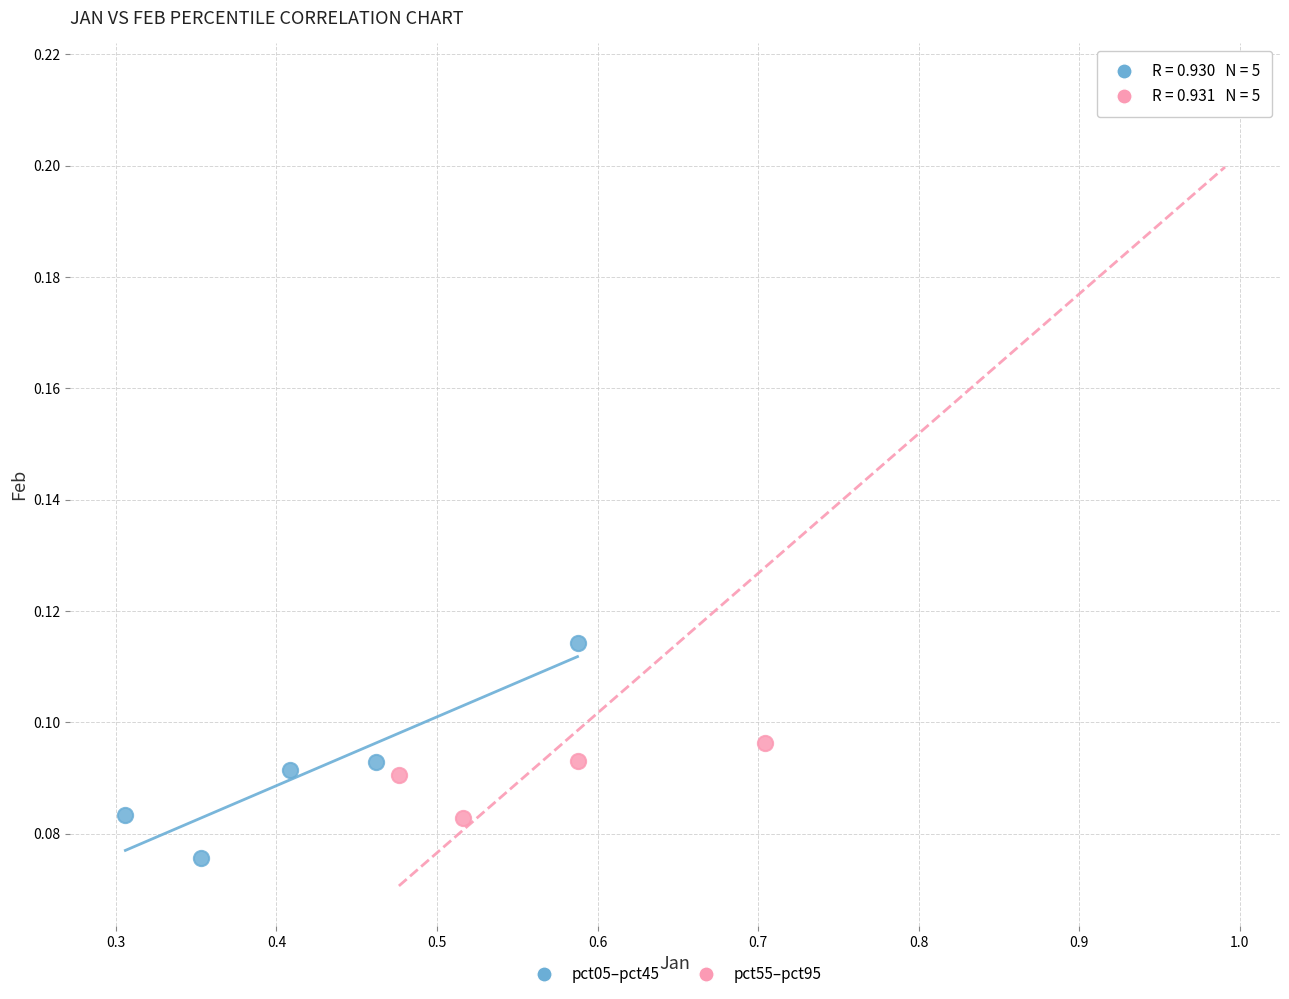

Which series reaches the maximum Y coordinate?

pct55–pct95